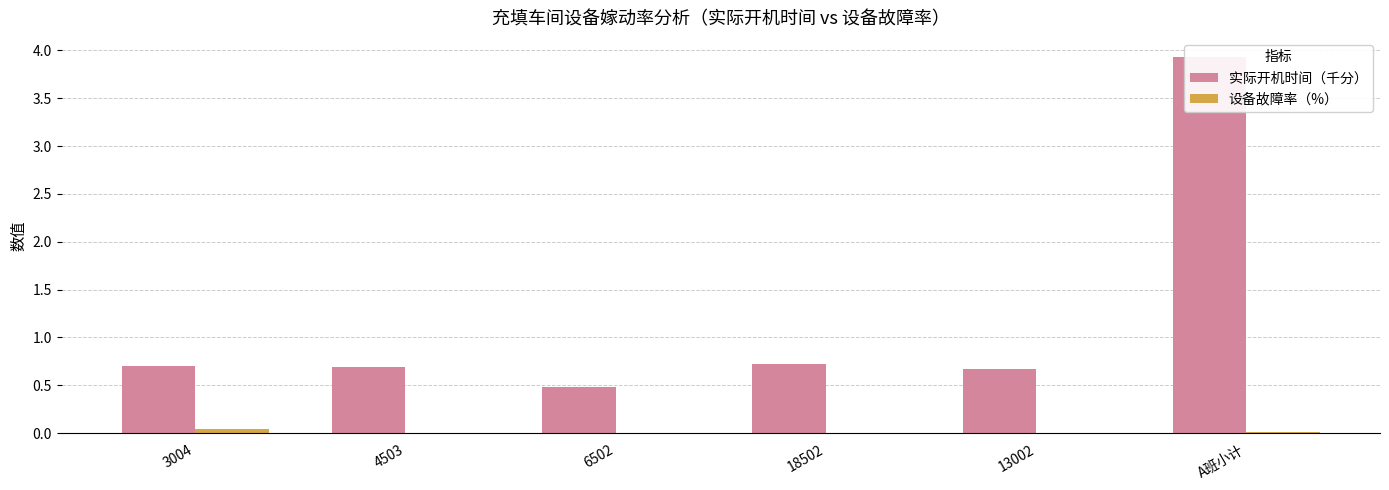

Which category has the lowest value across all series?

4503